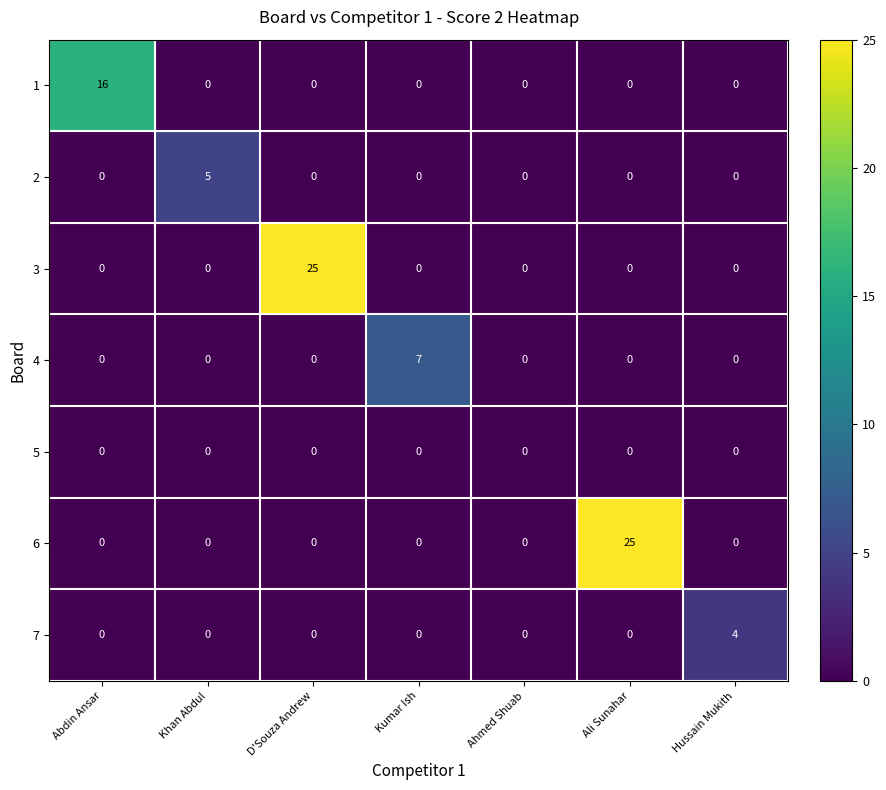

What is the spread (max minus min) of values at Khan Abdul?

5